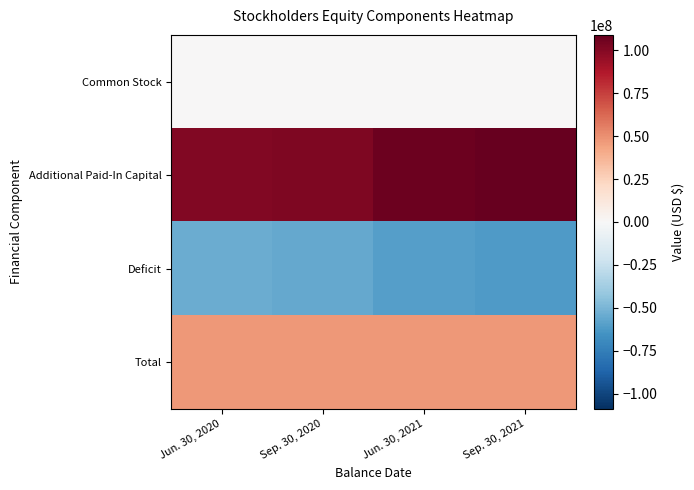

Reading left to right, list all the values displayed in this chart.

Common Stock: Jun. 30, 2020=329584	Sep. 30, 2020=339371	Jun. 30, 2021=381542	Sep. 30, 2021=405253
Additional Paid-In Capital: Jun. 30, 2020=100881957	Sep. 30, 2020=102117587	Jun. 30, 2021=107005135	Sep. 30, 2021=109017288
Deficit: Jun. 30, 2020=-54130329	Sep. 30, 2020=-55461837	Jun. 30, 2021=-60033947	Sep. 30, 2021=-61947693
Total: Jun. 30, 2020=47081212	Sep. 30, 2020=46995121	Jun. 30, 2021=47352730	Sep. 30, 2021=47474848